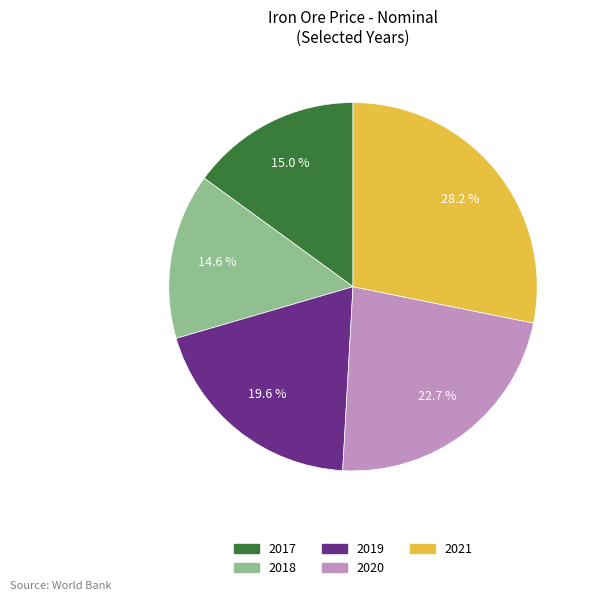

To the nearest percent, what portion does 2018 represent?

15%